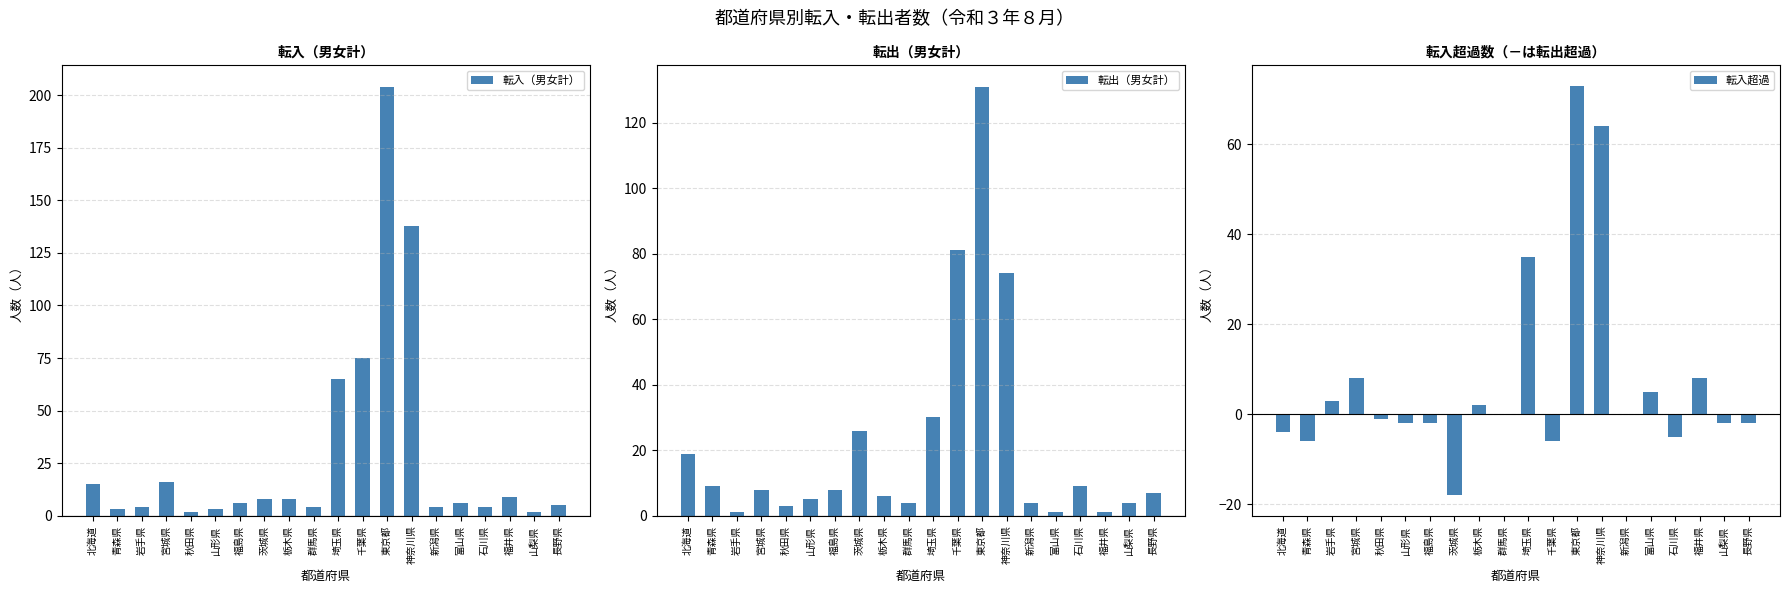

Count the number of categories in the chart.

20